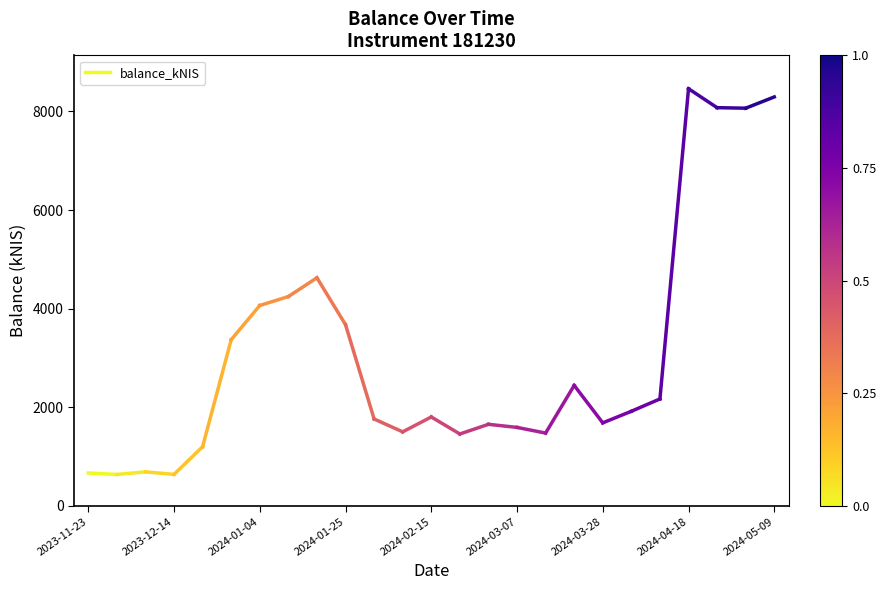

Between 2023-11-23 and 2023-12-14, which is larger?

2023-11-23